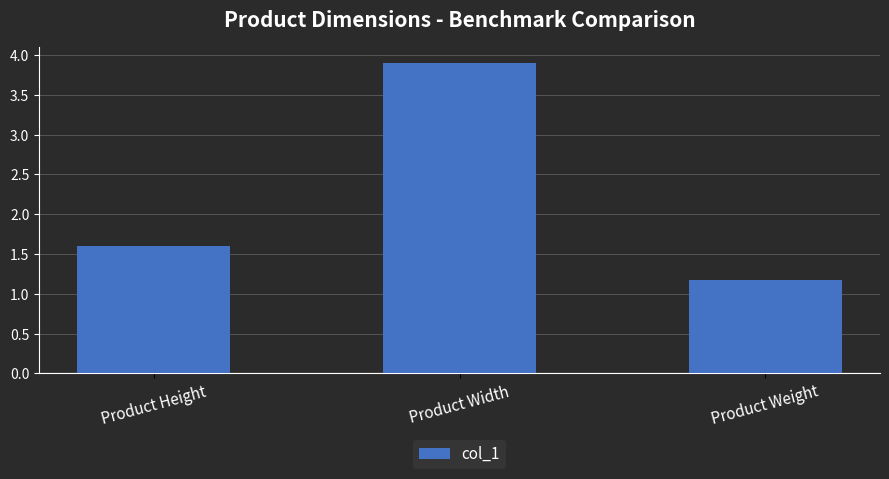

List the labels in order of value, largest first.

Product Width, Product Height, Product Weight